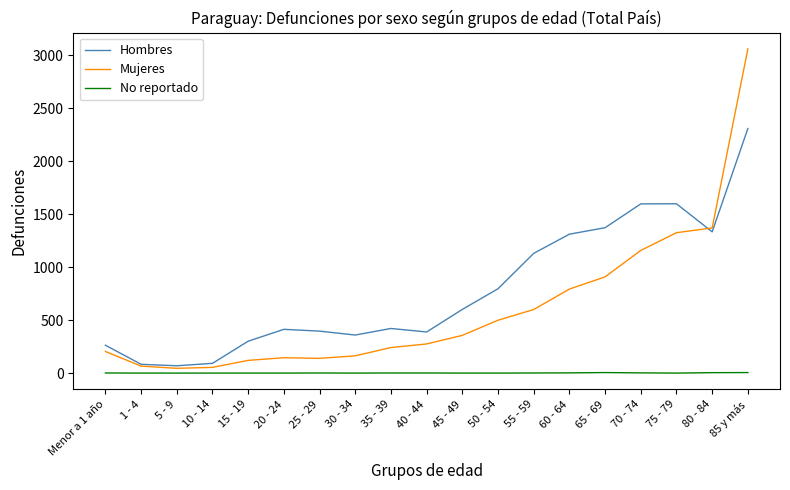

Is it true that Hombres equals 746 at 35 - 39?

False